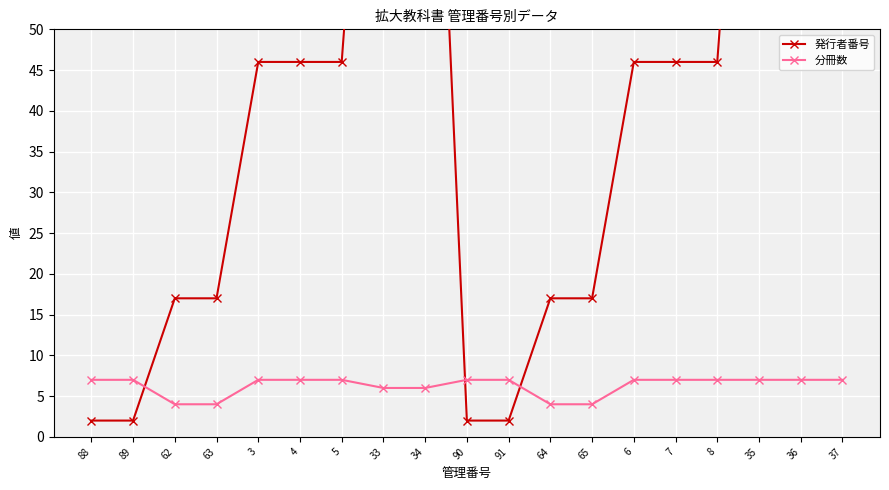

What position from the right is 7?

5